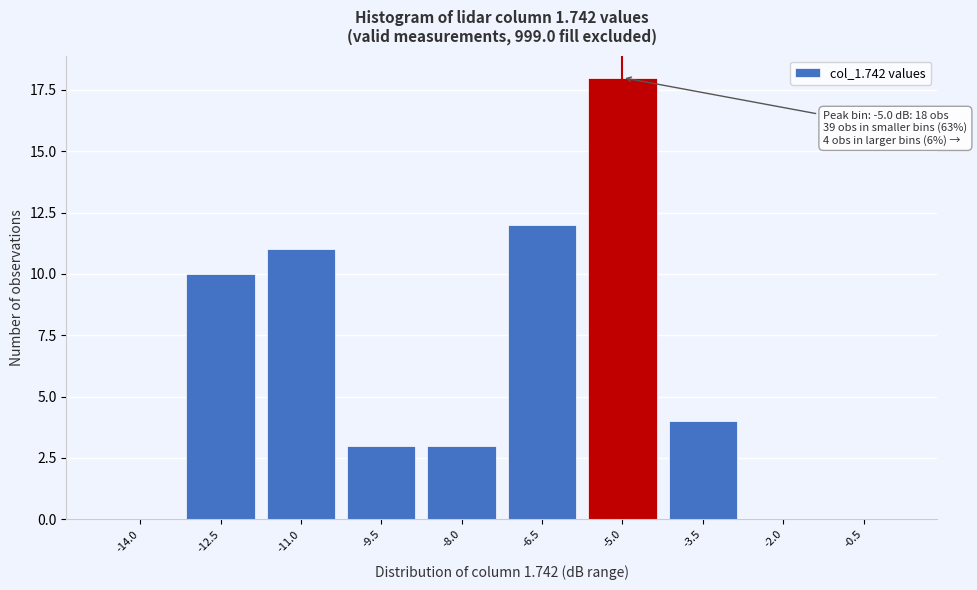

Reading left to right, extract all data points from this chart.

-14.0=0	-12.5=10	-11.0=11	-9.5=3	-8.0=3	-6.5=12	-5.0=18	-3.5=4	-2.0=0	-0.5=0